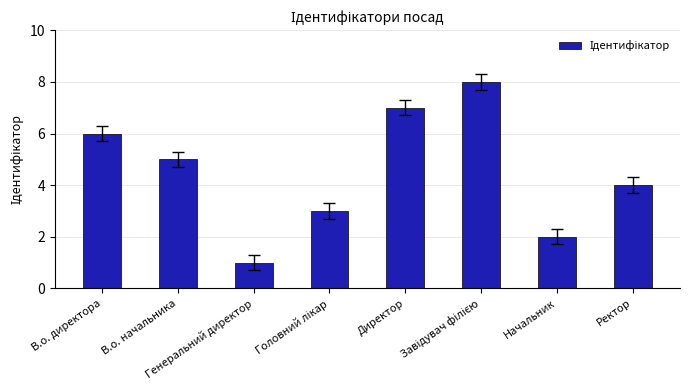

Reading left to right, extract all data points from this chart.

6	5	1	3	7	8	2	4